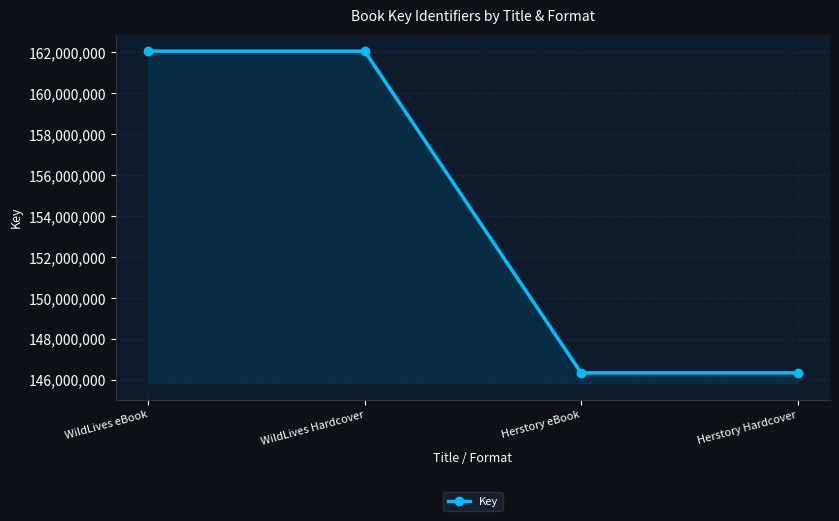

What is the sum of all values?

616807146